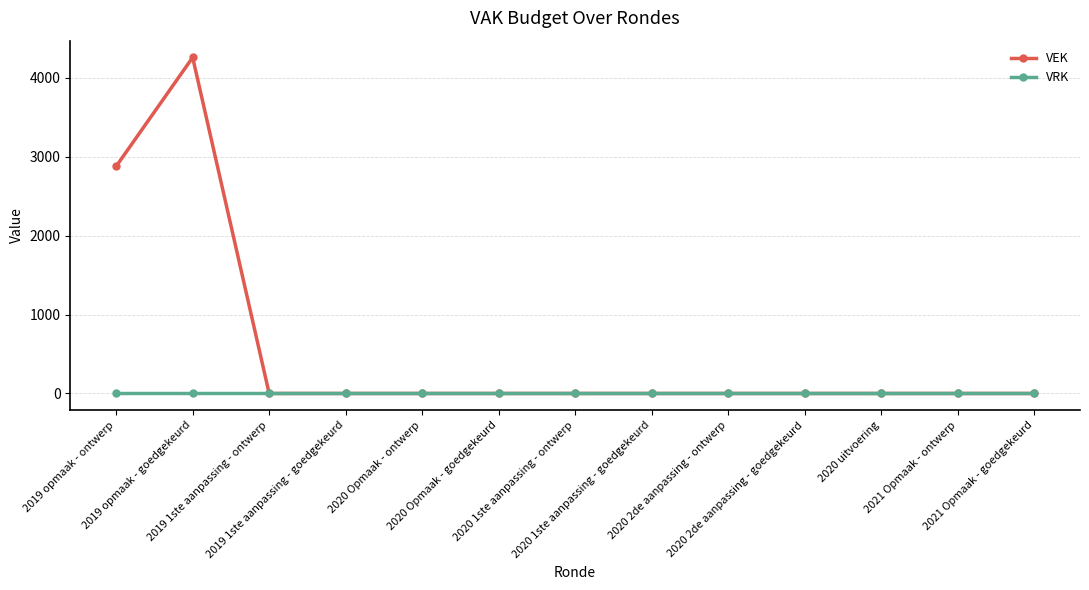

How many series are shown in this chart?

2